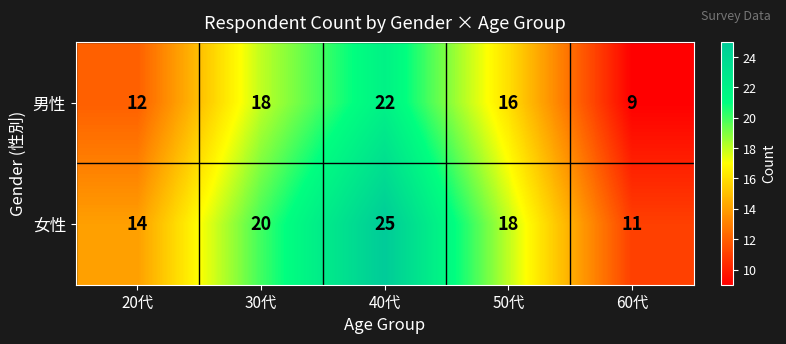

What is the total value across all series at 50代?

34